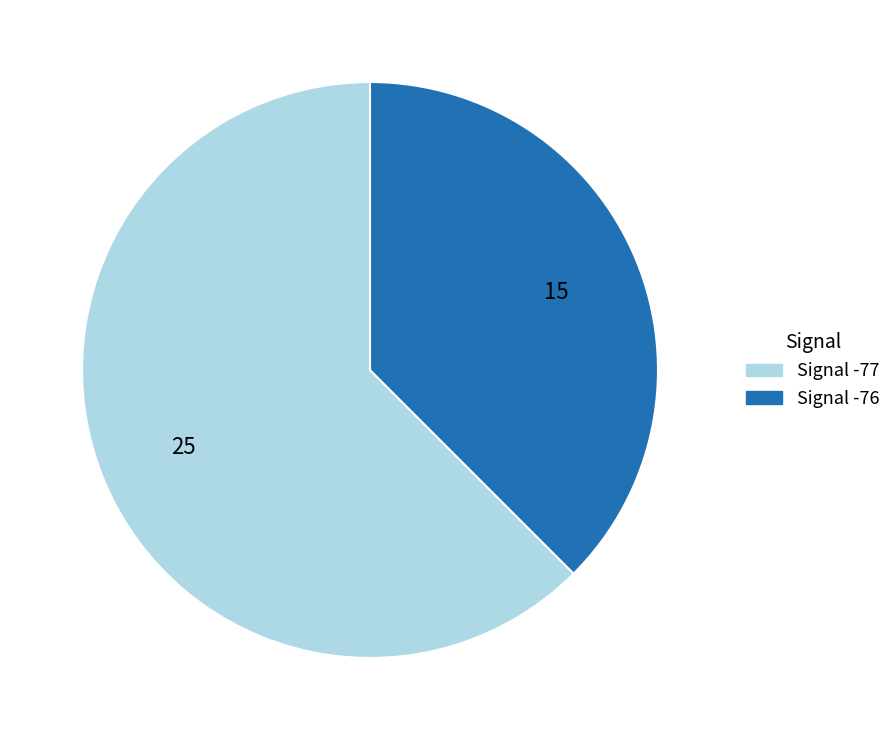

What is the ratio of the value at Signal -77 to the value at Signal -76?

1.7